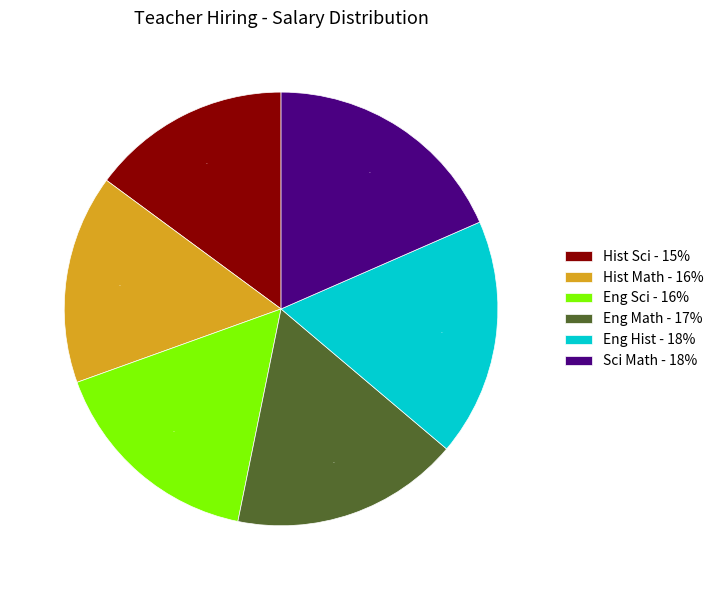

To the nearest percent, what percentage of the pie is Eng Math?

17%